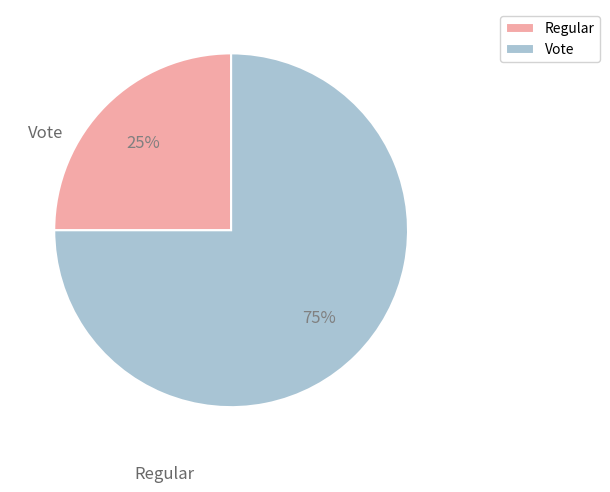

Do Regular and Vote together represent more than half of the pie?

Yes